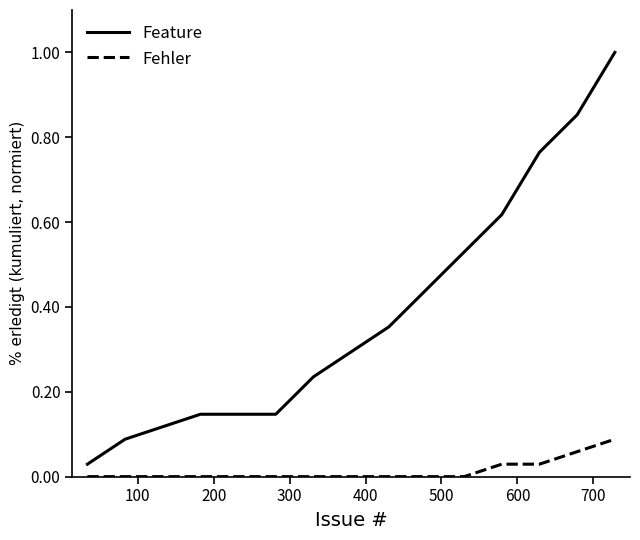

Which series has the largest range (max minus min)?

Feature